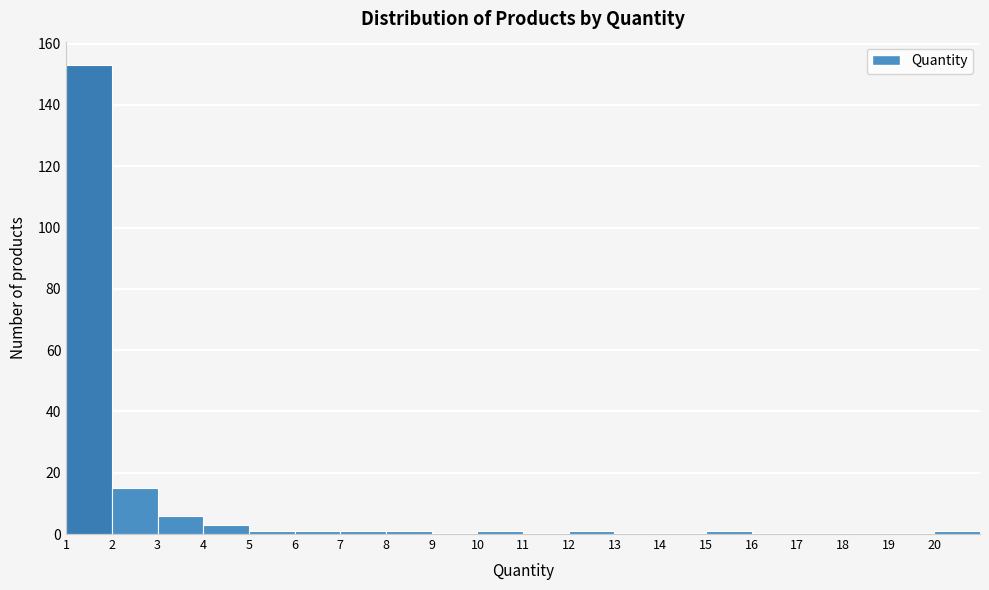

Which range on the x-axis has the tallest bar?

1 to 2